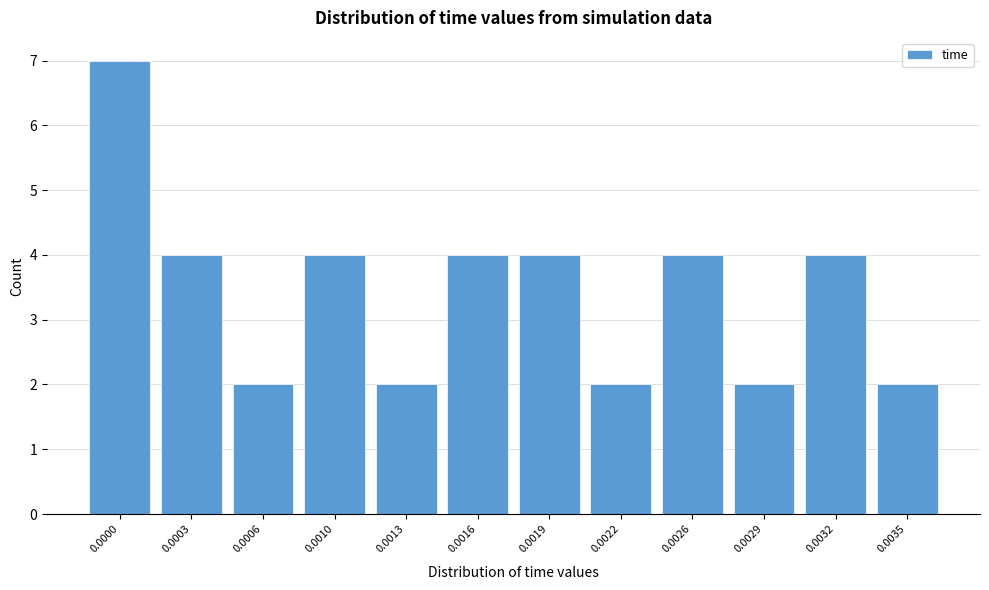

Reading left to right, what are all the values shown in this chart?

0.0000=7	0.0003=4	0.0006=2	0.0010=4	0.0013=2	0.0016=4	0.0019=4	0.0022=2	0.0026=4	0.0029=2	0.0032=4	0.0035=2